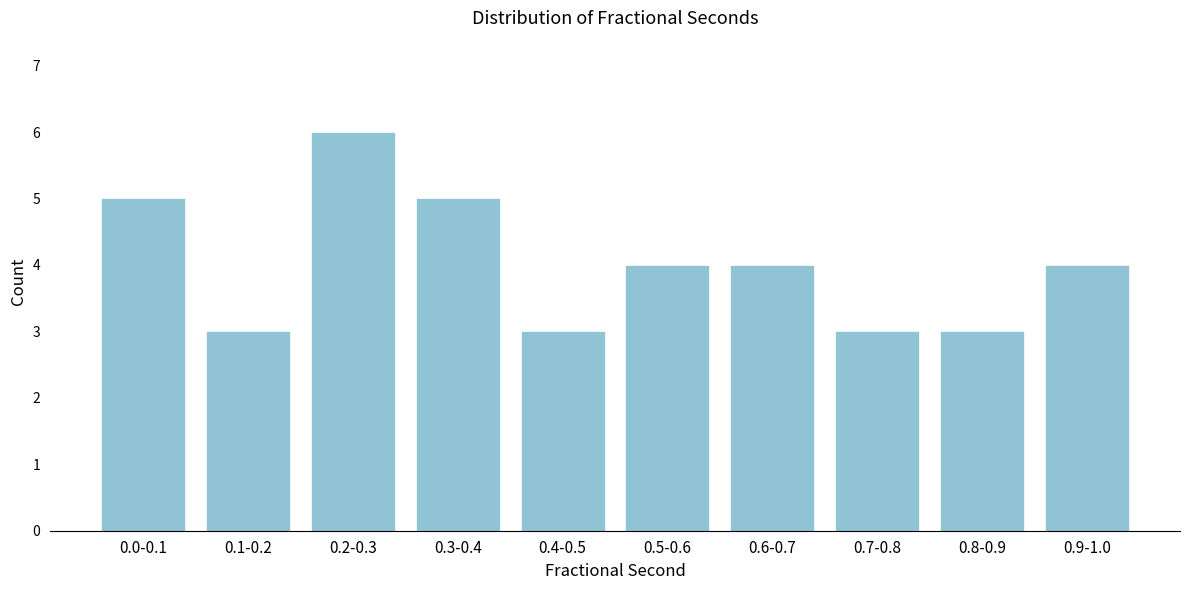

Reading left to right, list all the values displayed in this chart.

5	3	6	5	3	4	4	3	3	4